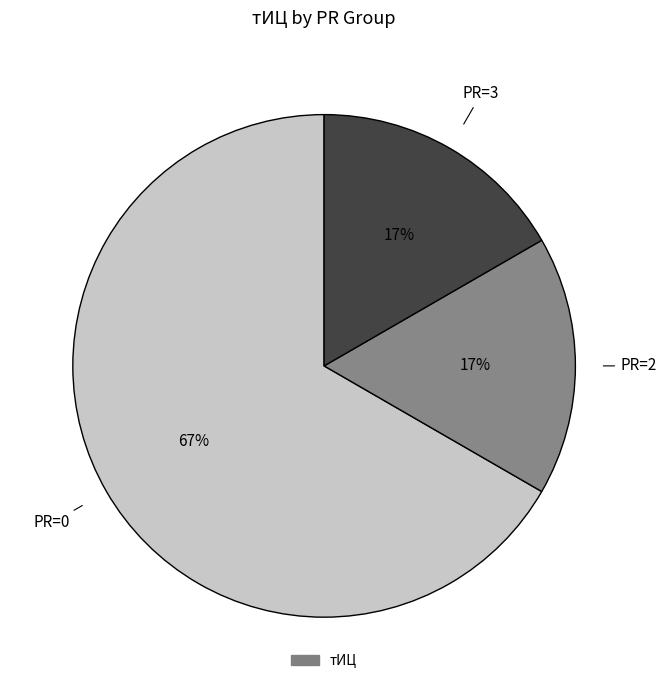

To the nearest percent, what is the average slice percentage?

33%